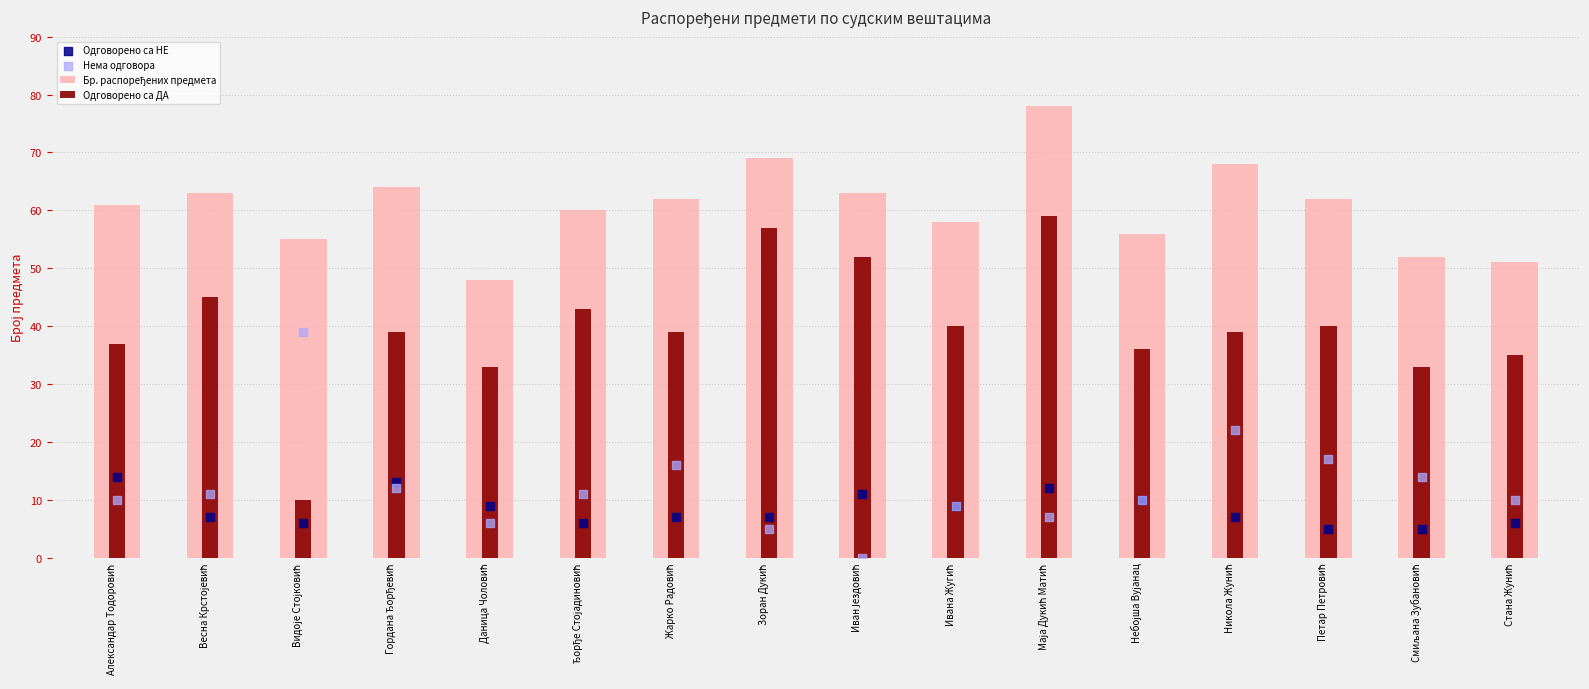

Is the value of Бр. распоређених предмета at Ђорђе Стојадиновић greater than the value of Одговорено са НЕ at Зоран Дукић?

Yes